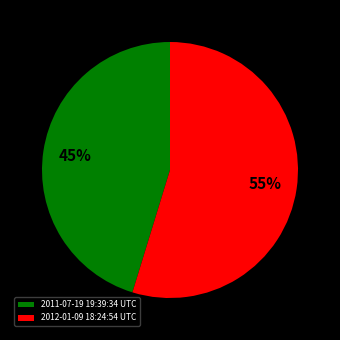

Is the sum of 2012-01-09 18:24:54 UTC and 2011-07-19 19:39:34 UTC greater than half?

Yes